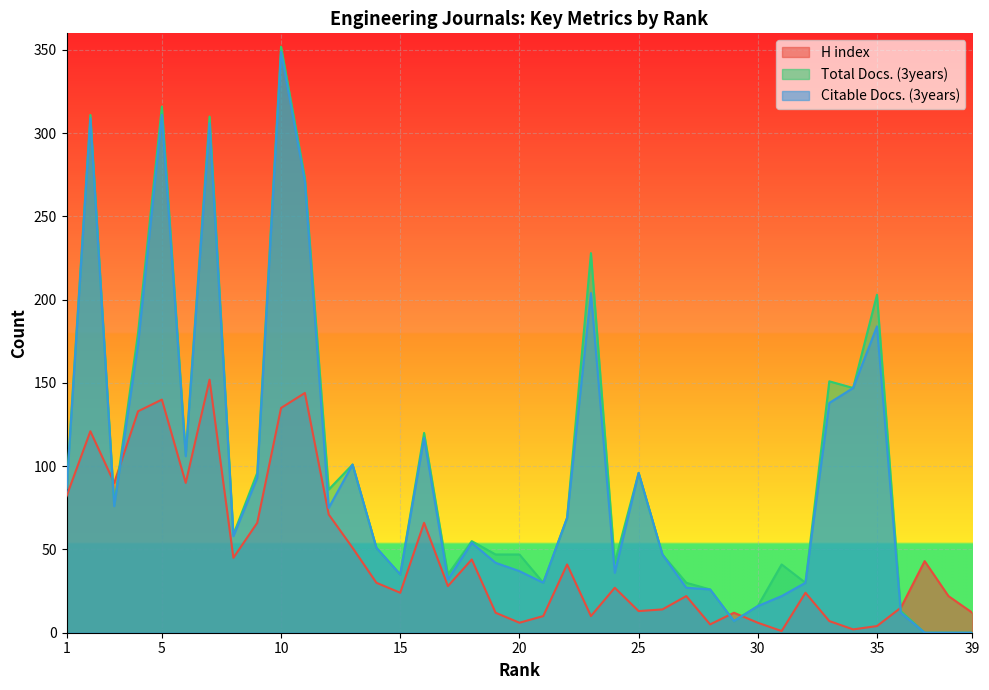

Count the number of categories in the chart.

39